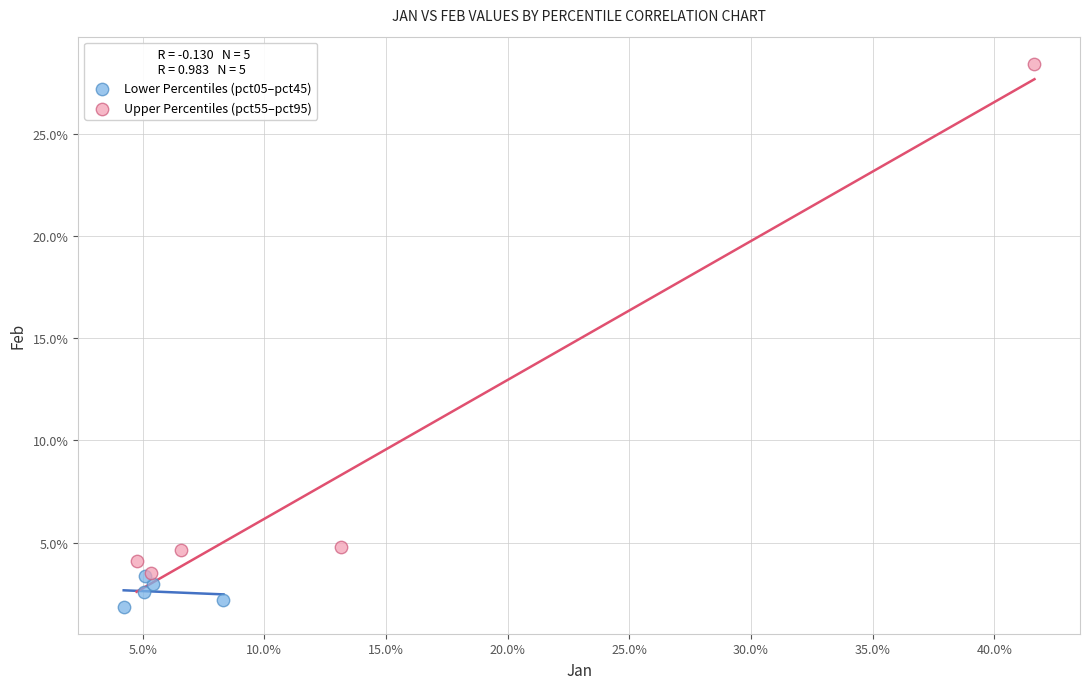

What are all the series names shown in the legend?

Lower Percentiles (pct05–pct45), Upper Percentiles (pct55–pct95)